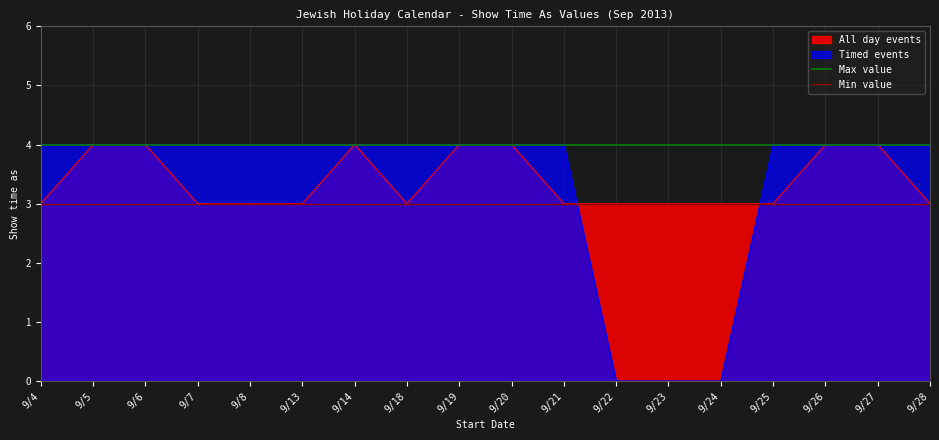

The Min value series shows 3 at 9/5. True or false?

True